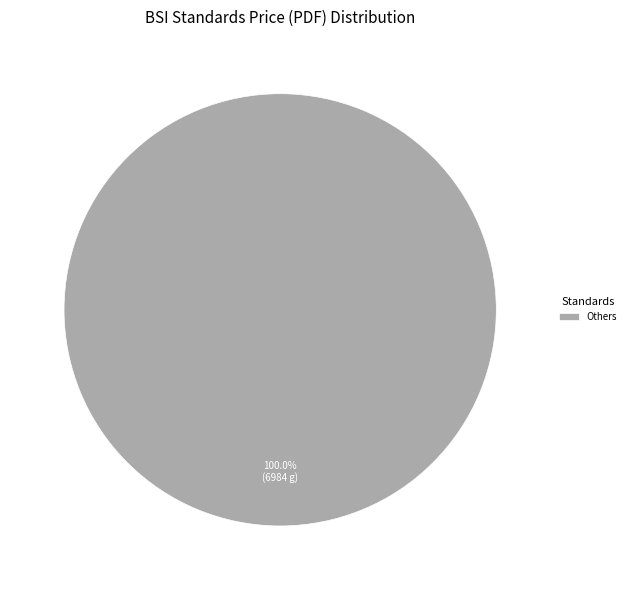

Is there any slice that represents more than half of the pie?

Yes